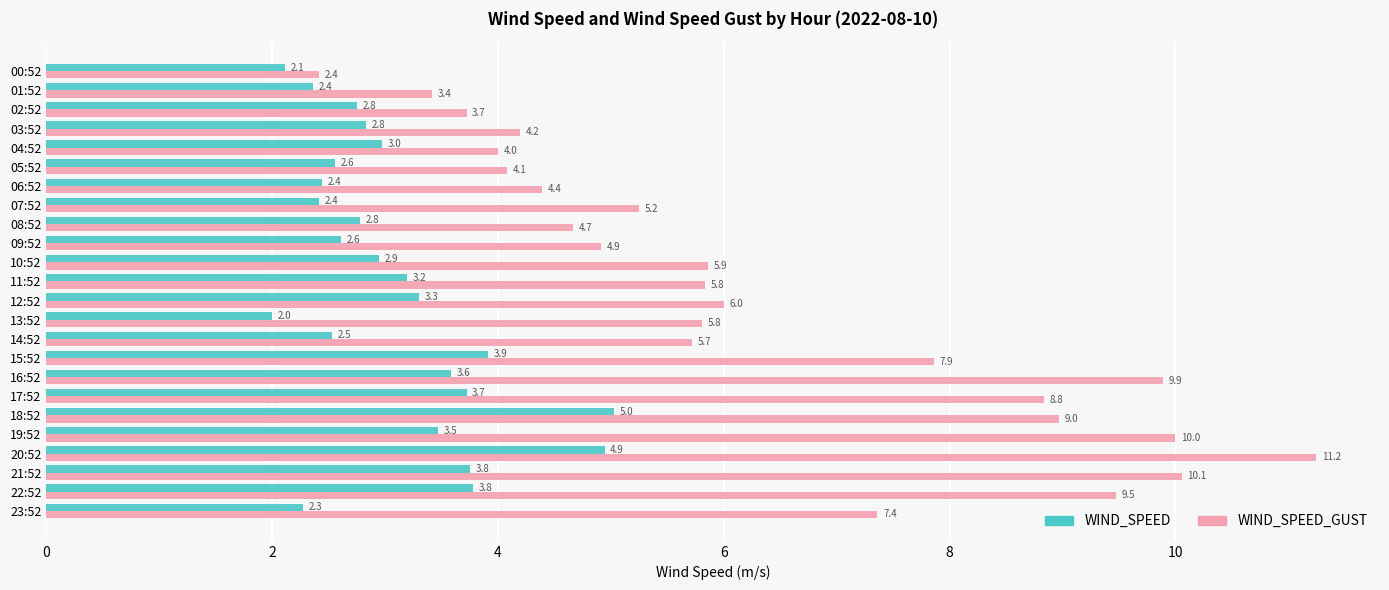

How many distinct data groups are displayed?

2